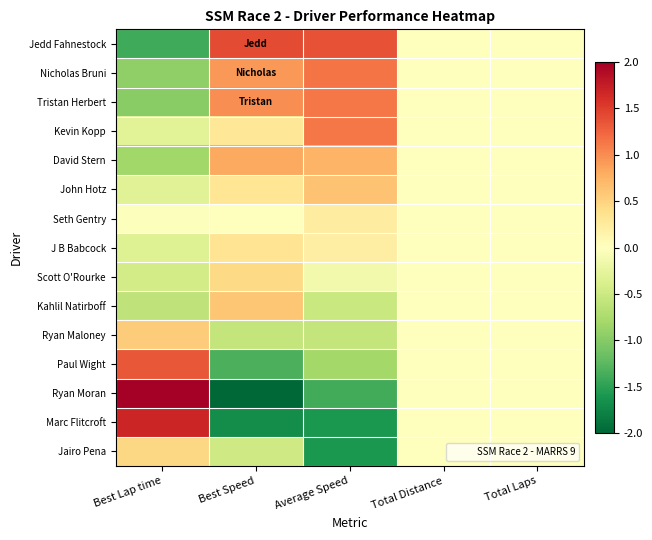

Reading left to right, what are all the values shown in this chart?

Jedd Fahnestock: Best Lap time=-1.4	Best Speed=1.4	Average Speed=1.4	Total Distance=0.0	Total Laps=0.0
Nicholas Bruni: Best Lap time=-0.9	Best Speed=0.9	Average Speed=1.1	Total Distance=0.0	Total Laps=0.0
Tristan Herbert: Best Lap time=-1.0	Best Speed=1.0	Average Speed=1.1	Total Distance=0.0	Total Laps=0.0
Kevin Kopp: Best Lap time=-0.3	Best Speed=0.3	Average Speed=1.1	Total Distance=0.0	Total Laps=0.0
David Stern: Best Lap time=-0.8	Best Speed=0.8	Average Speed=0.7	Total Distance=0.0	Total Laps=0.0
John Hotz: Best Lap time=-0.3	Best Speed=0.3	Average Speed=0.6	Total Distance=0.0	Total Laps=0.0
Seth Gentry: Best Lap time=-0.0	Best Speed=0.0	Average Speed=0.2	Total Distance=0.0	Total Laps=0.0
J B Babcock: Best Lap time=-0.3	Best Speed=0.3	Average Speed=0.2	Total Distance=0.0	Total Laps=0.0
Scott O'Rourke: Best Lap time=-0.4	Best Speed=0.4	Average Speed=-0.1	Total Distance=0.0	Total Laps=0.0
Kahlil Natirboff: Best Lap time=-0.6	Best Speed=0.6	Average Speed=-0.5	Total Distance=0.0	Total Laps=0.0
Ryan Maloney: Best Lap time=0.6	Best Speed=-0.6	Average Speed=-0.6	Total Distance=0.0	Total Laps=0.0
Paul Wight: Best Lap time=1.3	Best Speed=-1.3	Average Speed=-0.8	Total Distance=0.0	Total Laps=0.0
Ryan Moran: Best Lap time=2.1	Best Speed=-2.1	Average Speed=-1.4	Total Distance=0.0	Total Laps=0.0
Marc Flitcroft: Best Lap time=1.7	Best Speed=-1.7	Average Speed=-1.6	Total Distance=0.0	Total Laps=0.0
Jairo Pena: Best Lap time=0.5	Best Speed=-0.5	Average Speed=-1.6	Total Distance=0.0	Total Laps=0.0